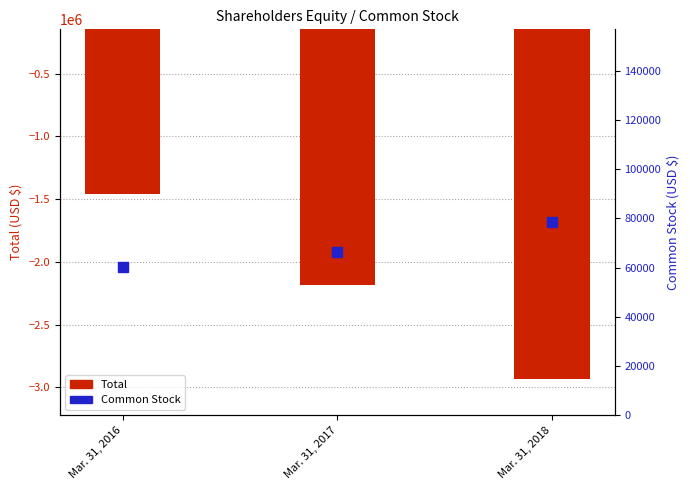

Reading left to right, extract all data points from this chart.

Total: -1455879	-2182923	-2929699
Common Stock: 60206	66310	78381